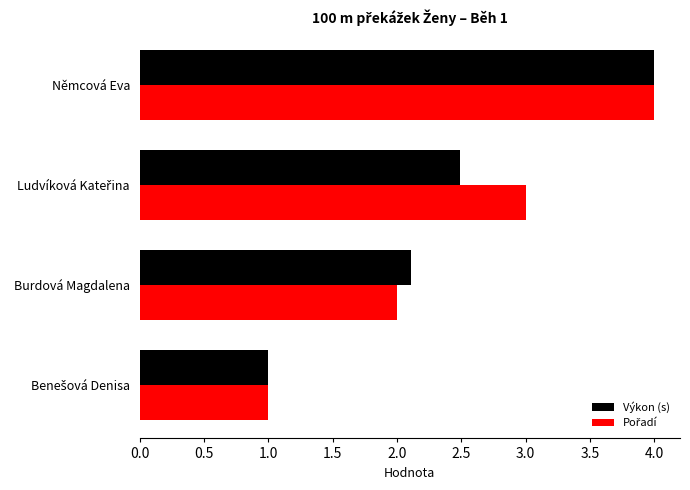

What is the minimum value shown in the chart?

1.0